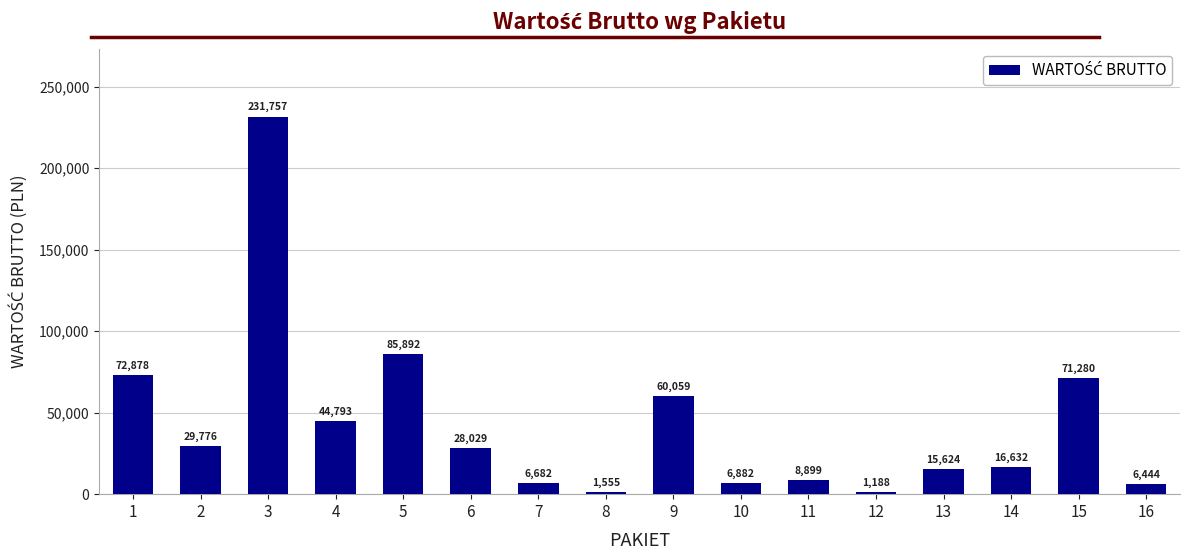

What value does the data have at 9?

60058.9